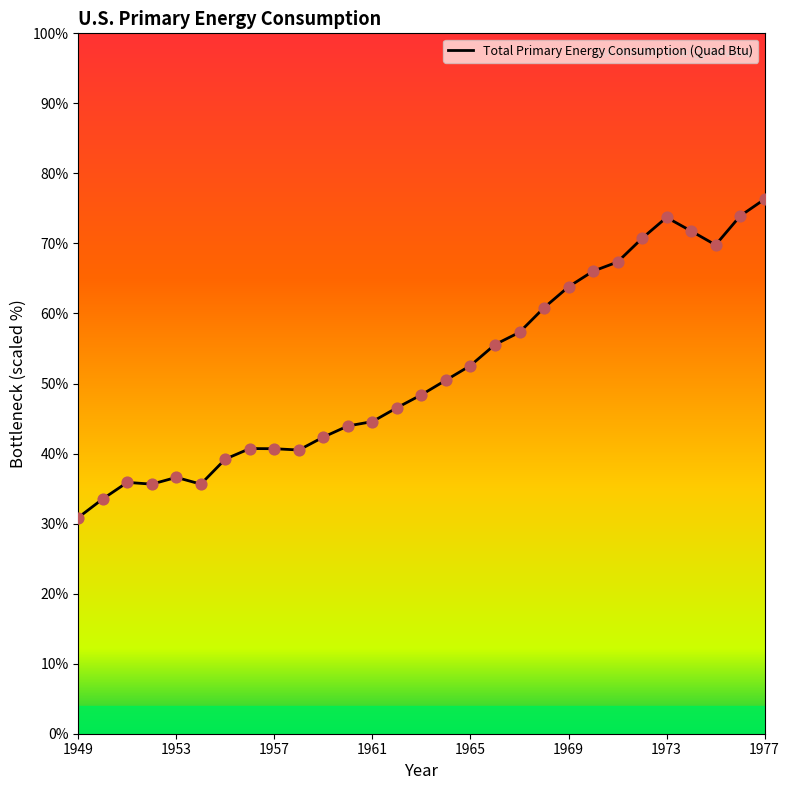

What is the minimum value shown in the chart?

30.9